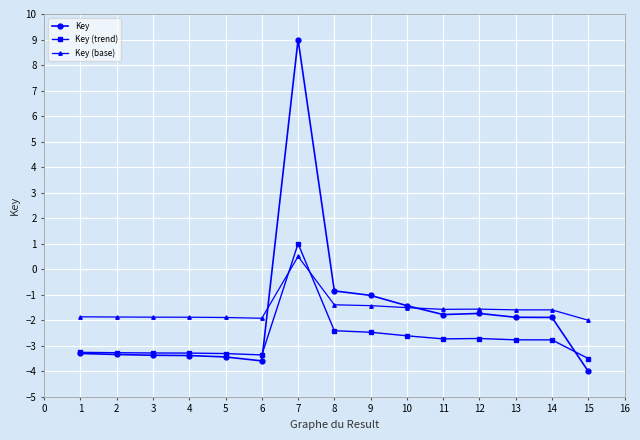

The value of Key (base) at 5 is -1.9. True or false?

True